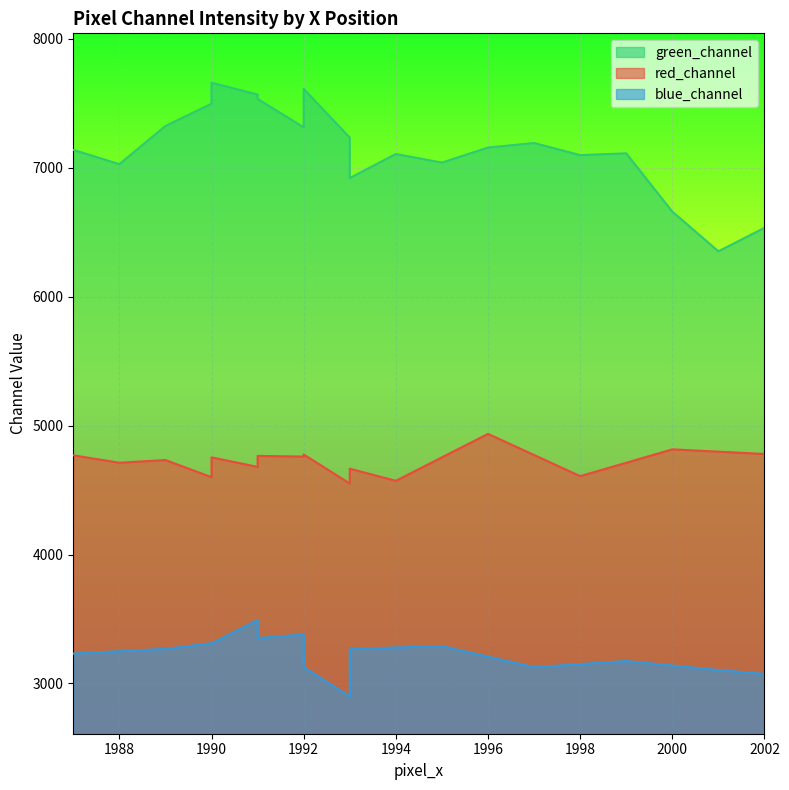

How many values in the red_channel series are below 4754?

9